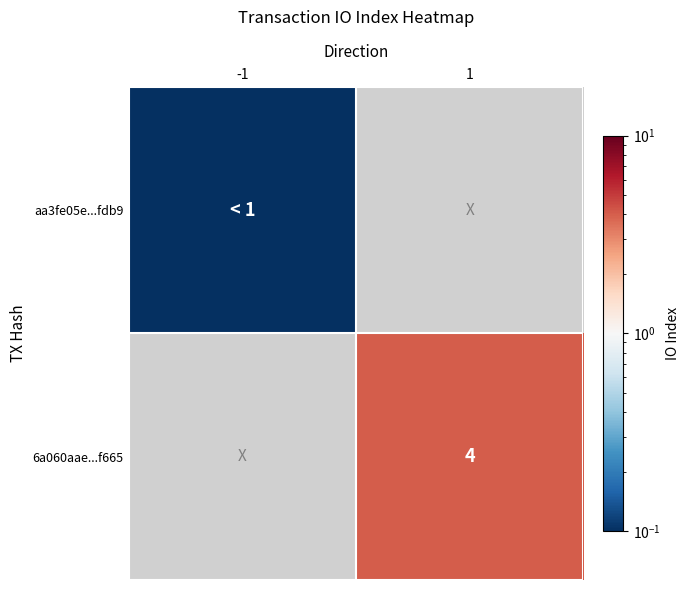

Rank the categories by 6a060aae...f665 value from highest to lowest.

-1, 1